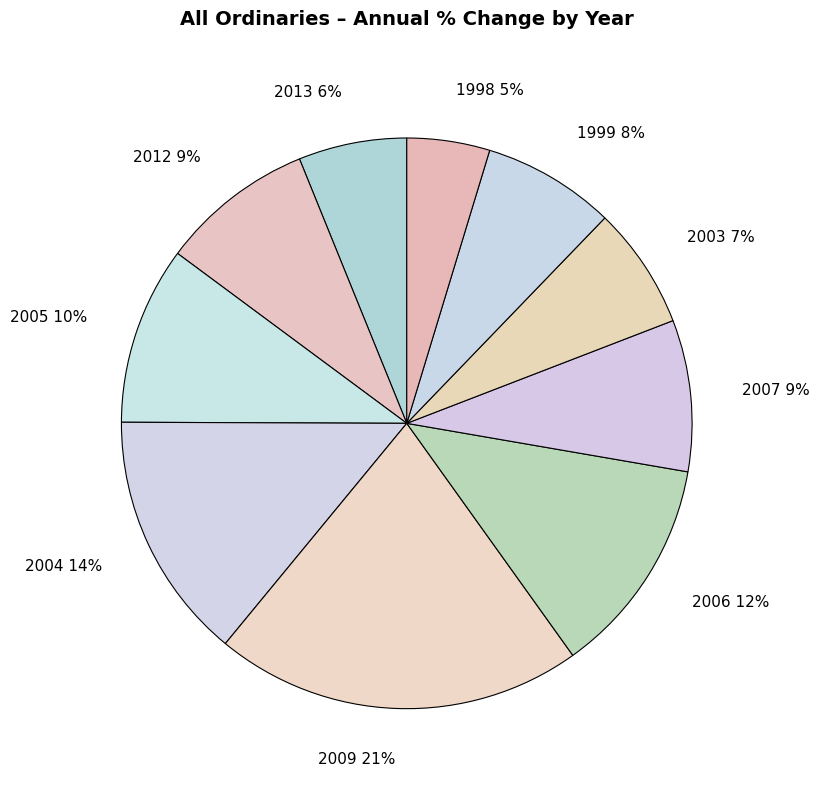

Which category has the smallest portion of the pie?

1998